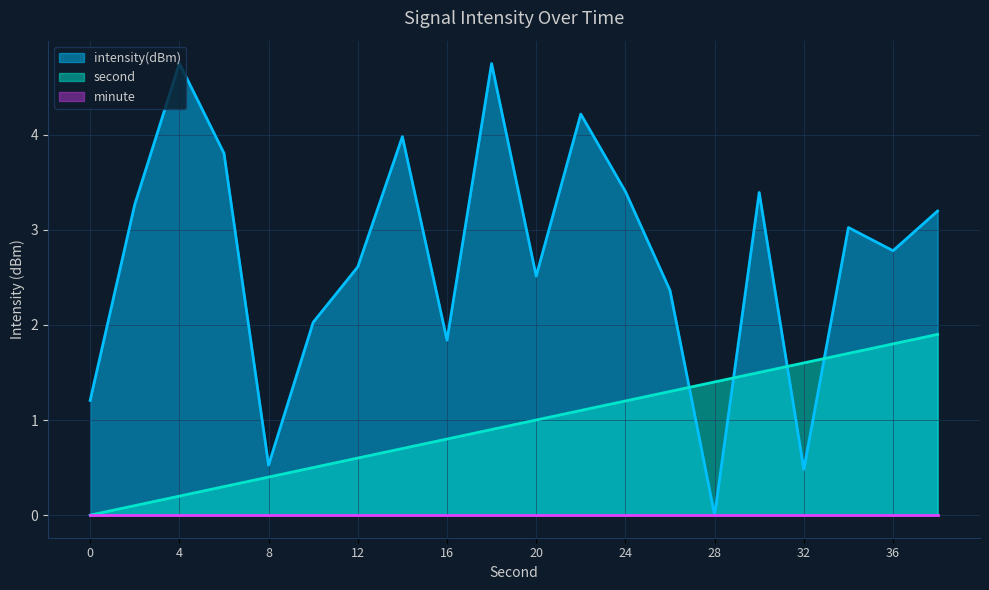

Is the value of second at 30 greater than the value of intensity(dBm) at 8?

Yes